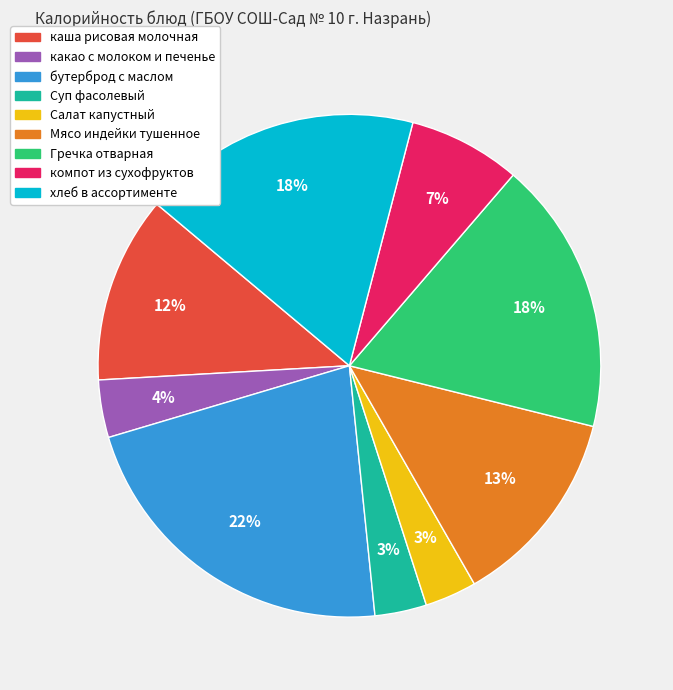

Approximately how many times larger is the value at бутерброд с маслом compared to каша рисовая молочная?

1.8